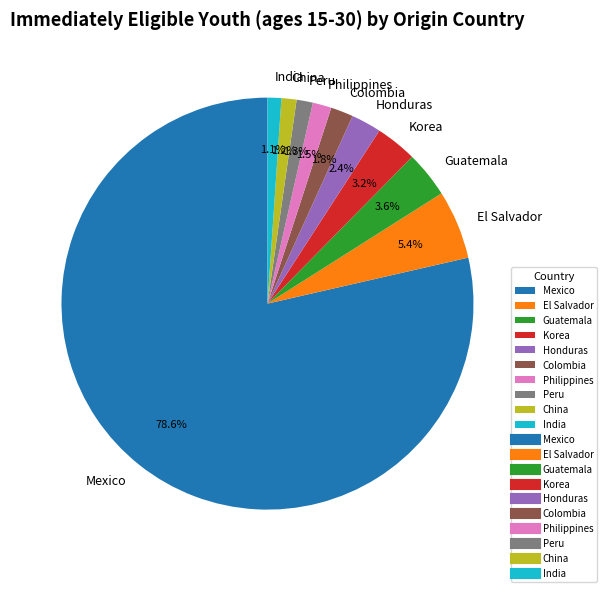

Which slice represents more than half of the pie?

Mexico